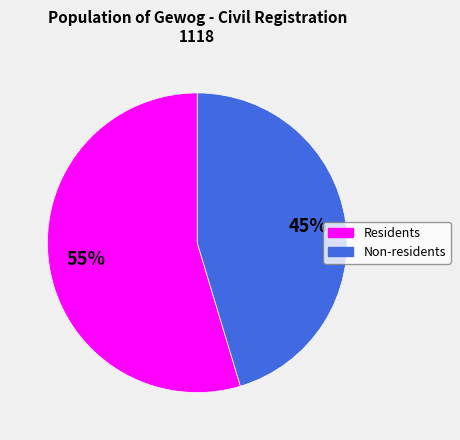

Approximately how many times larger is the value at Non-residents compared to Residents?

0.8